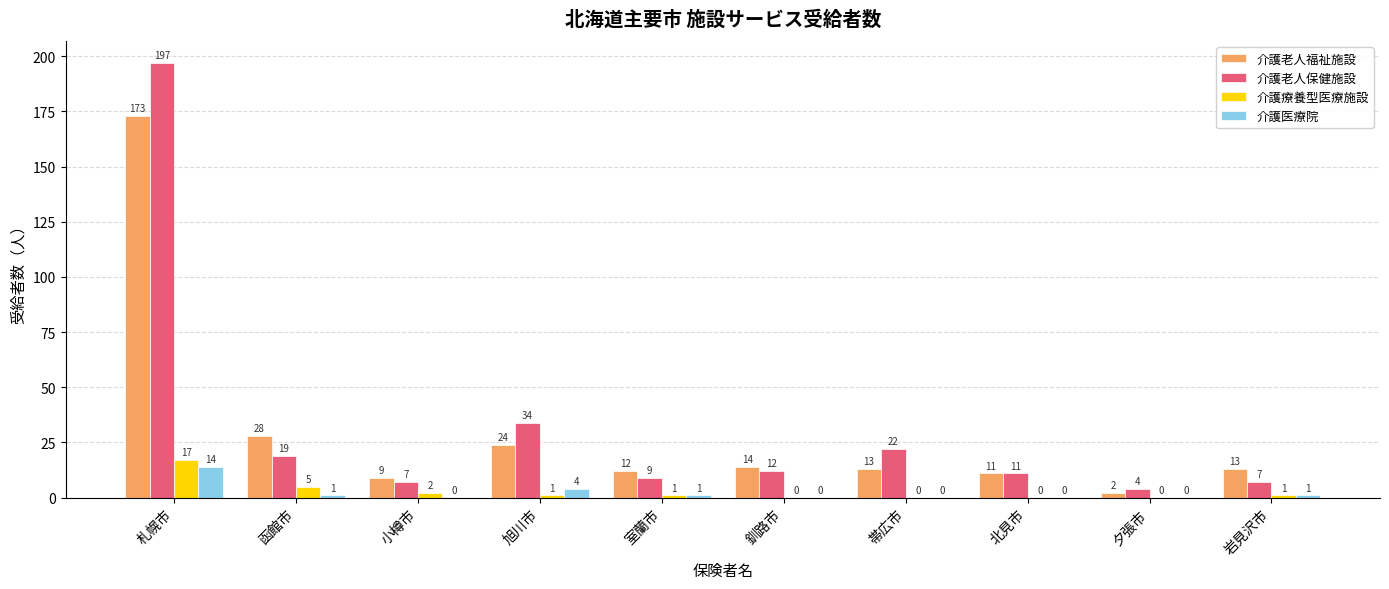

What is the sum of all 介護老人福祉施設 values?

299